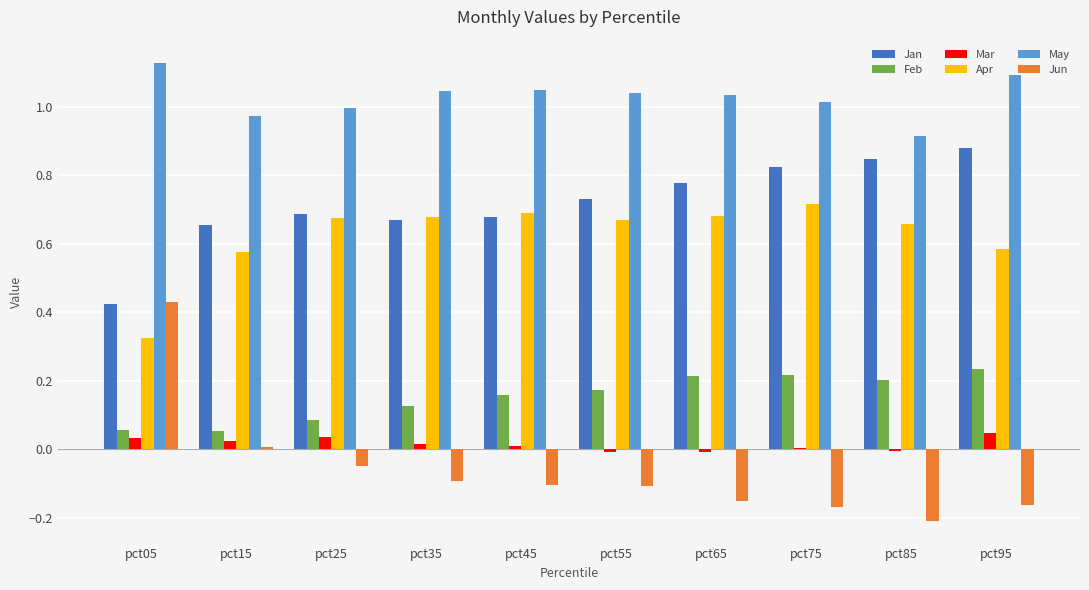

At which category is the sum across all series the highest?

pct95